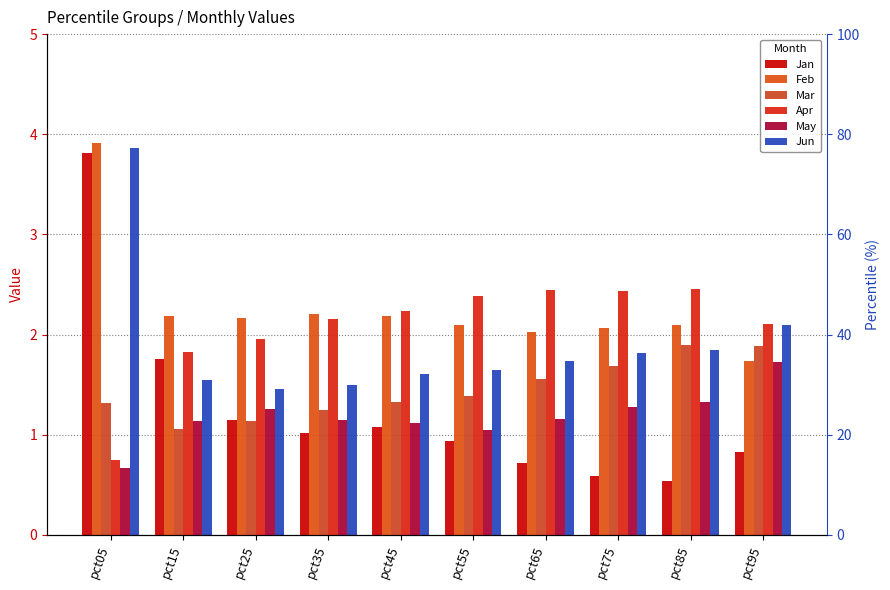

What is the difference between the maximum and minimum values in the Jan series?

3.3